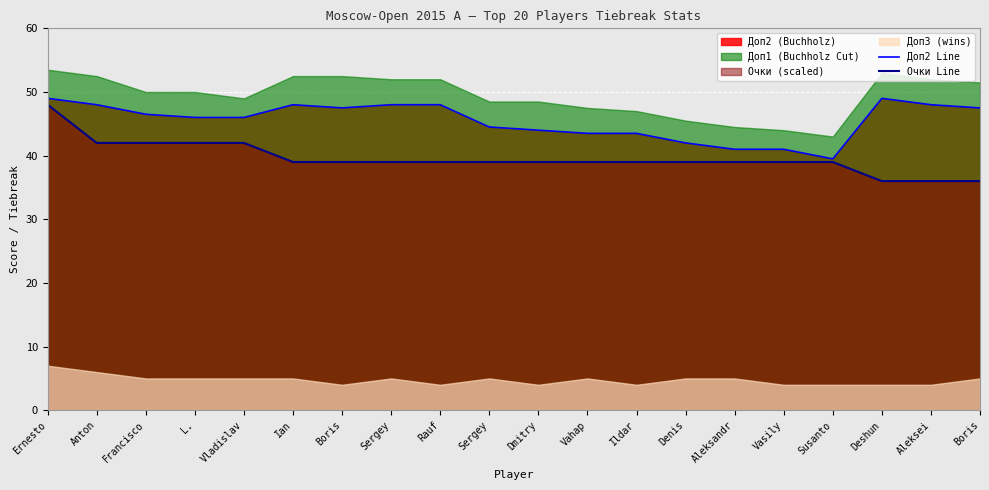

At which label does Очки Line first exceed 39?

Ernesto